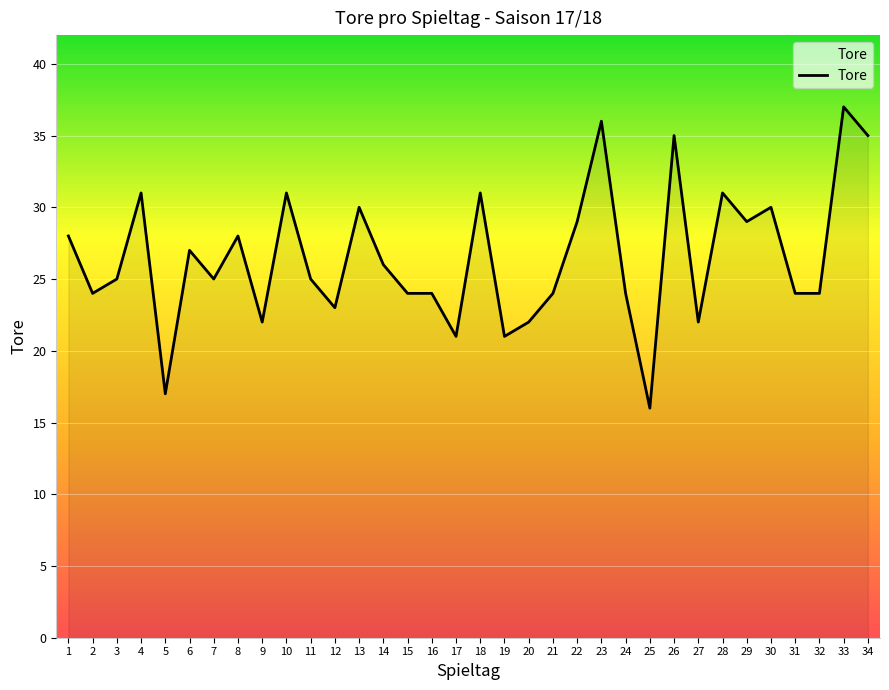

What is the change in value from 13 to 24?

-6